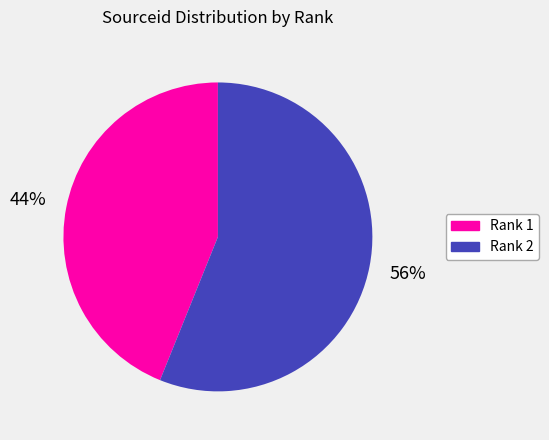

To the nearest percent, what is the difference between the Rank 2 and Rank 1 slice percentages?

12%